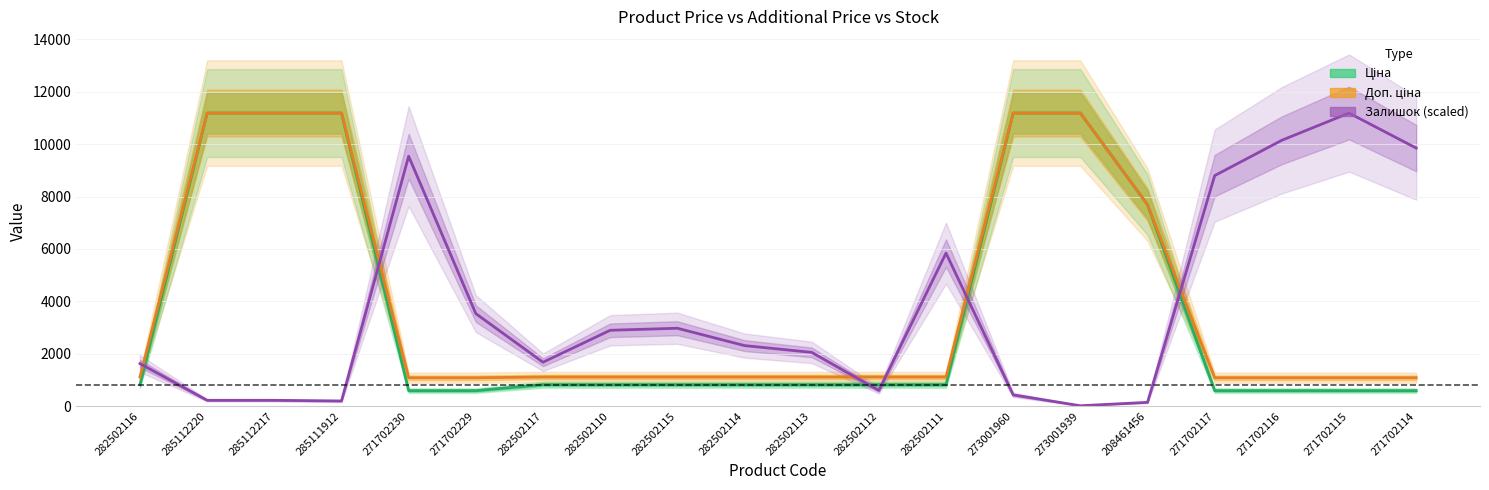

How many intersections are there between Залишок (scaled) and Доп. ціна?

6